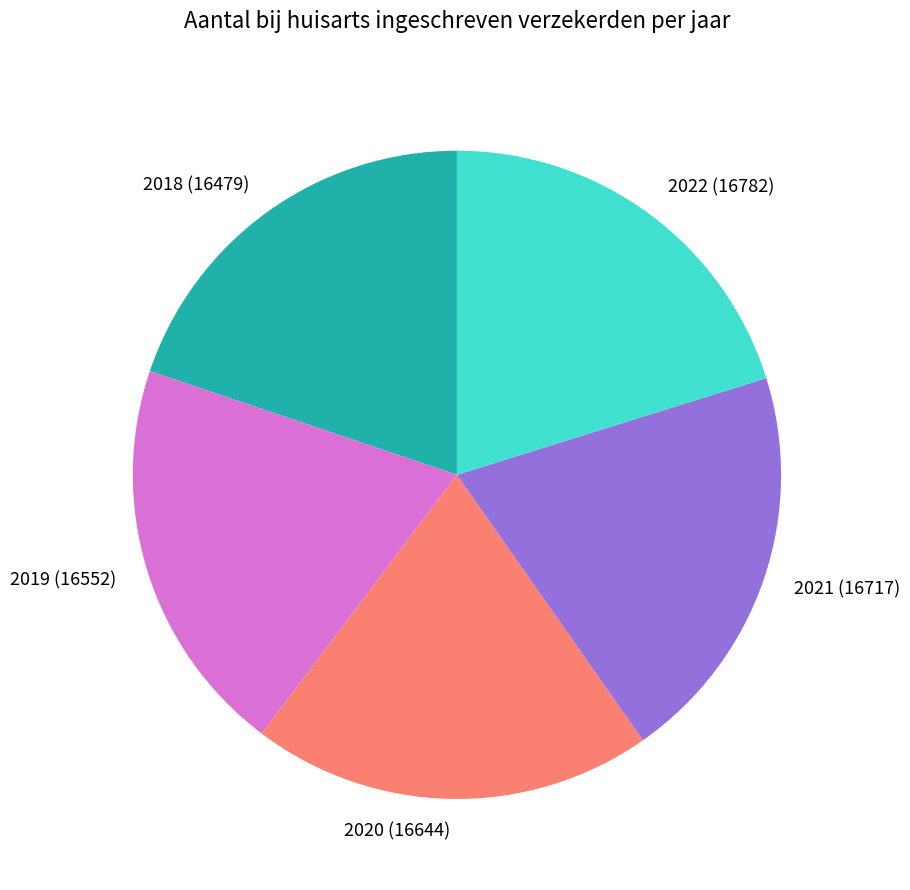

What is the ratio of the value at 2021 (16717) to the value at 2018 (16479)?

1.0